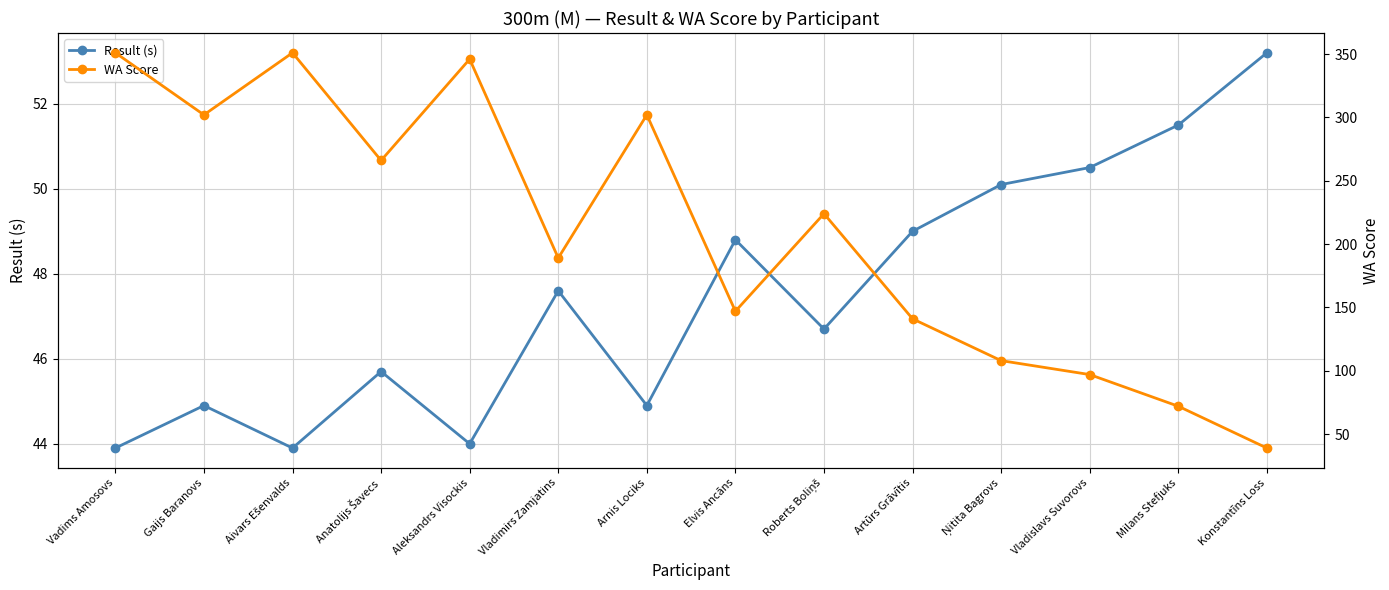

How many lines are shown in the chart?

2